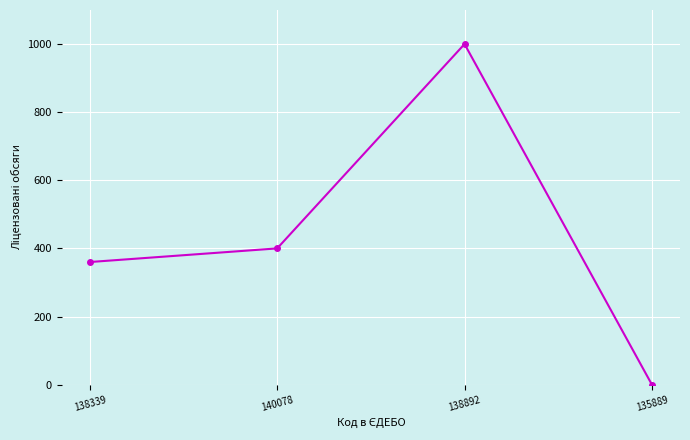

How many values are above zero?

3